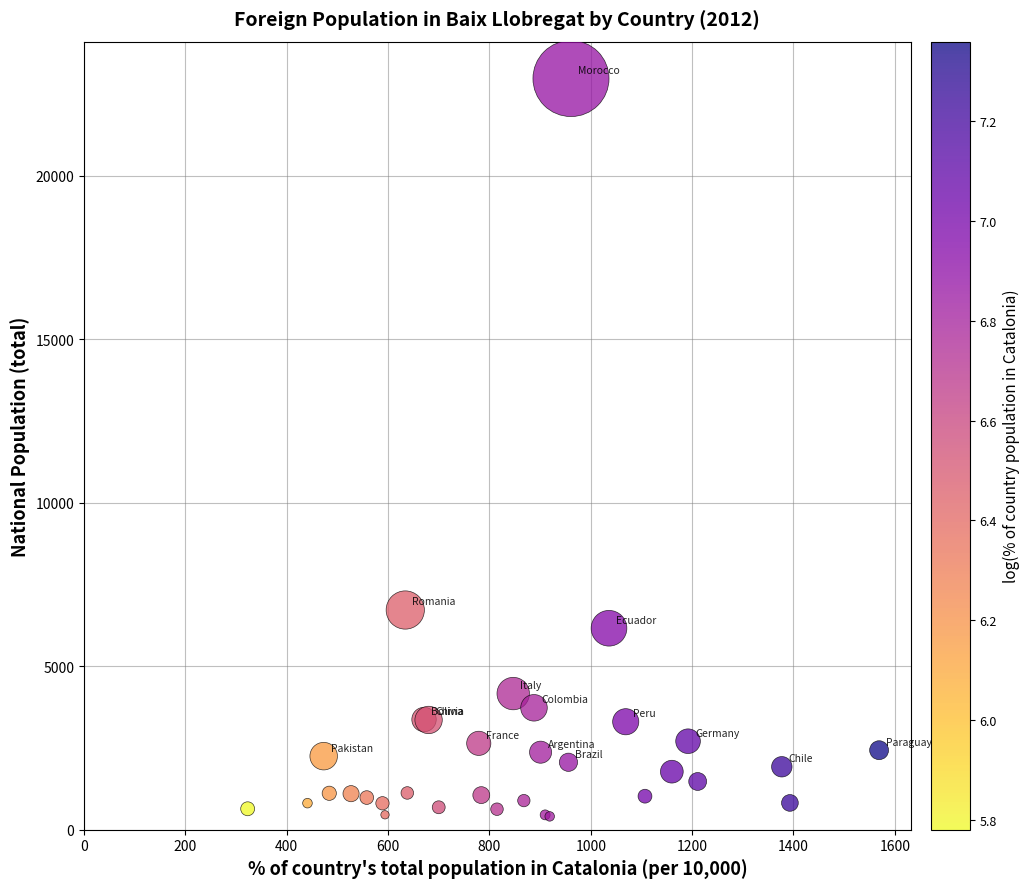

What Y value in the scatter plot is closest to 11691?

6718